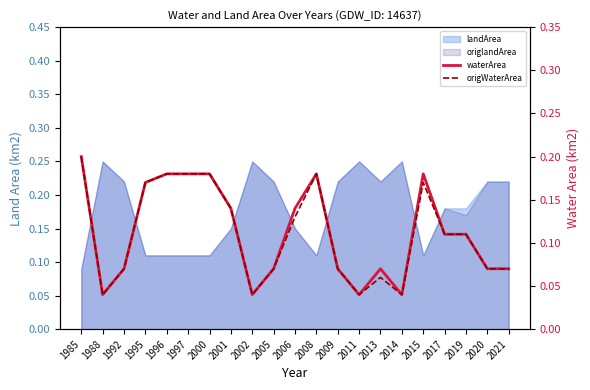

Is the value of waterArea at 2001 greater than the value of origWaterArea at 2011?

Yes